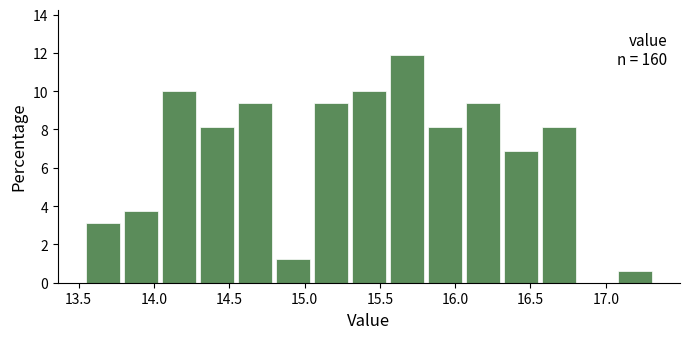

Which range on the x-axis has the tallest bar?

15.55 to 15.80